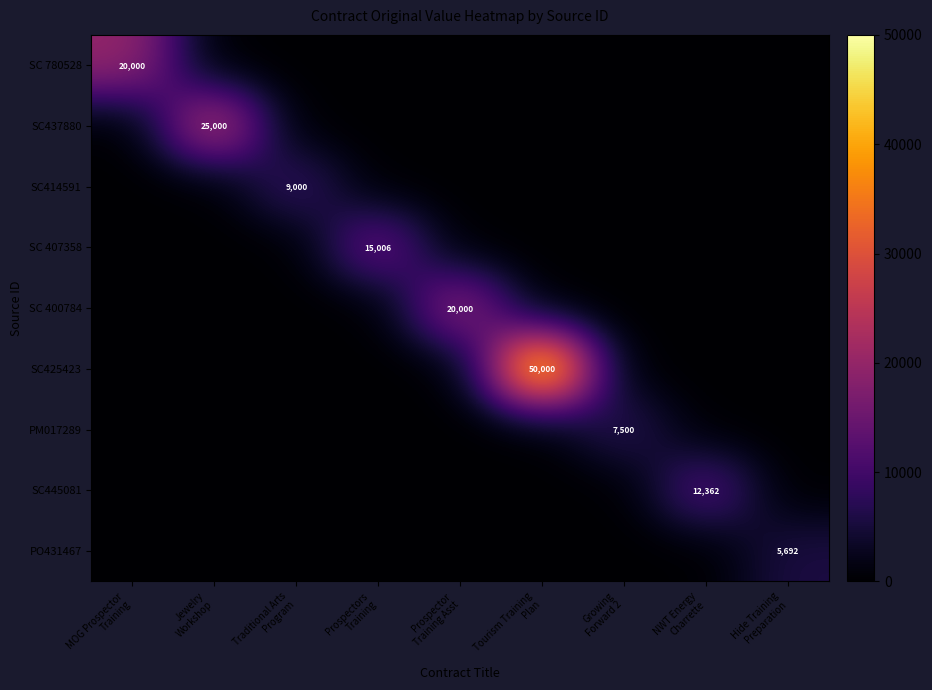

Which series has the largest range (max minus min)?

SC425423